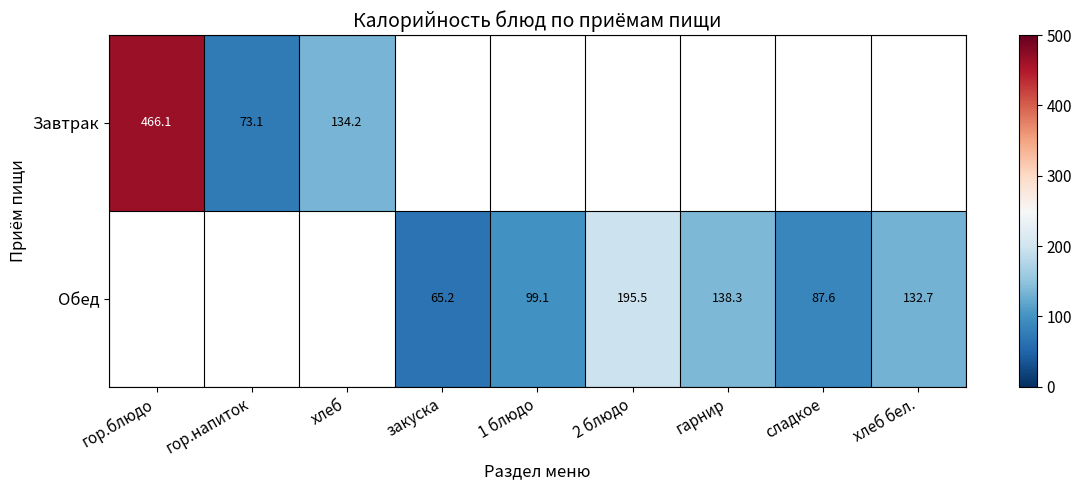

How many distinct data groups are displayed?

2